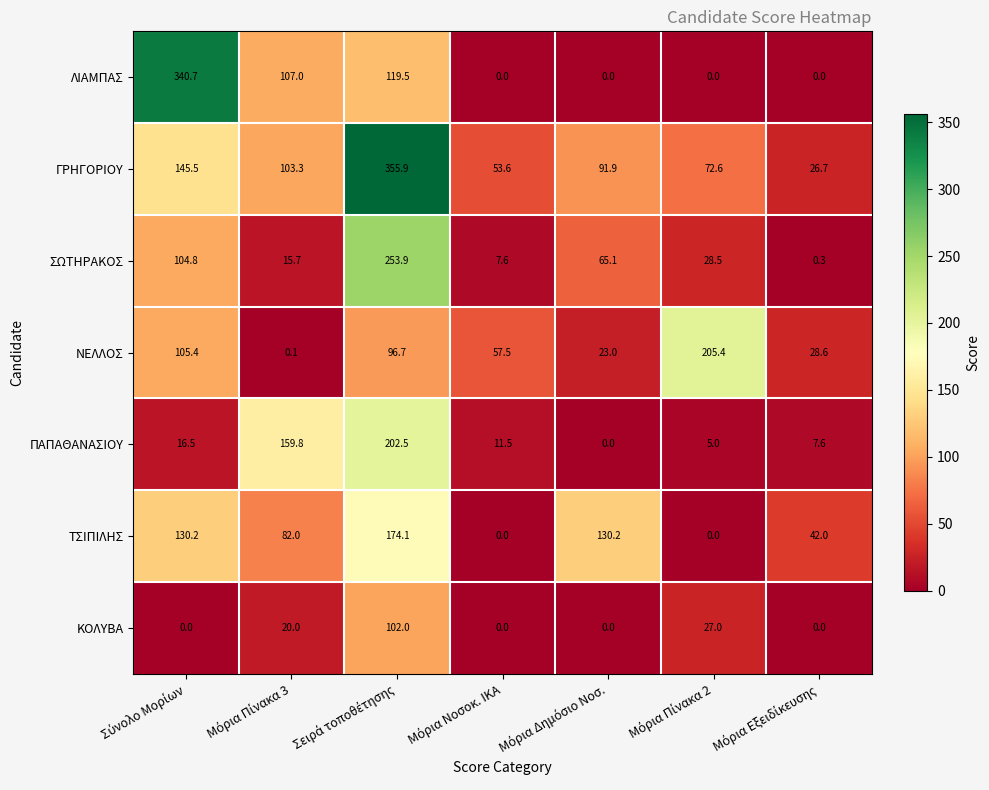

Which series has the widest spread of values?

ΛΙΑΜΠΑΣ